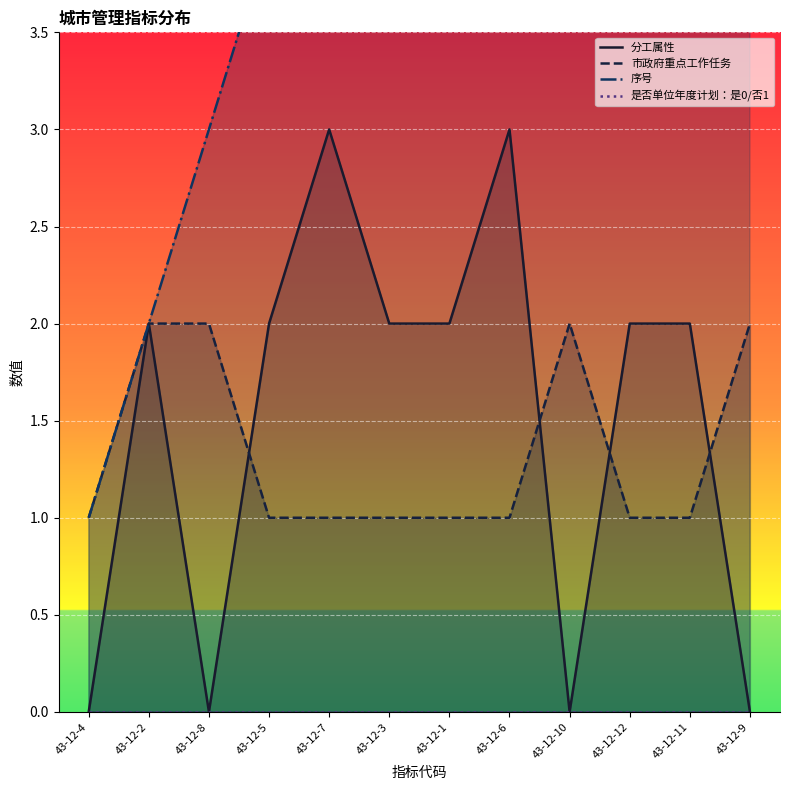

At how many categories does at least one series exceed 2?

10